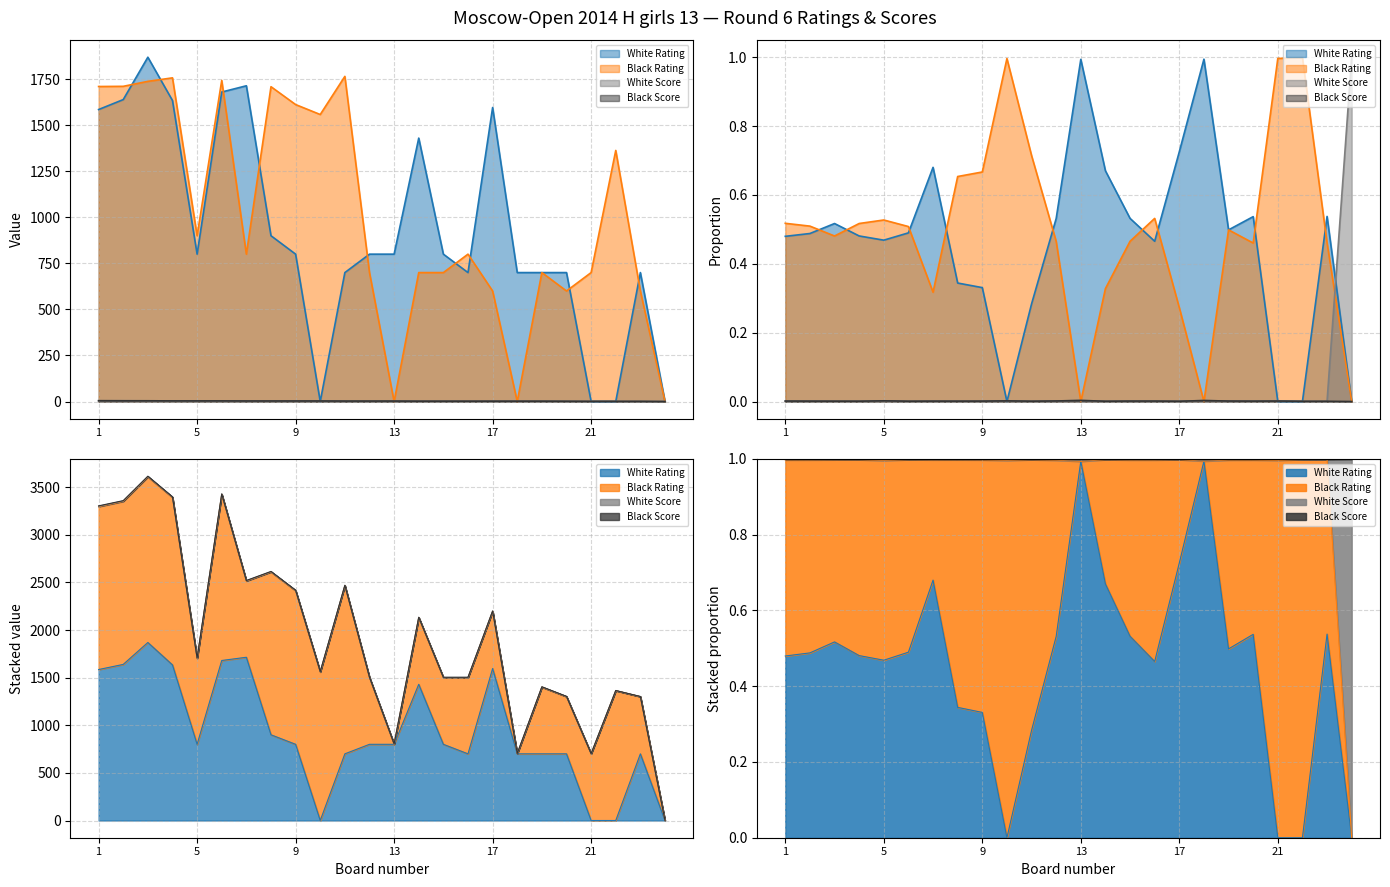

How many lines are shown in the chart?

4